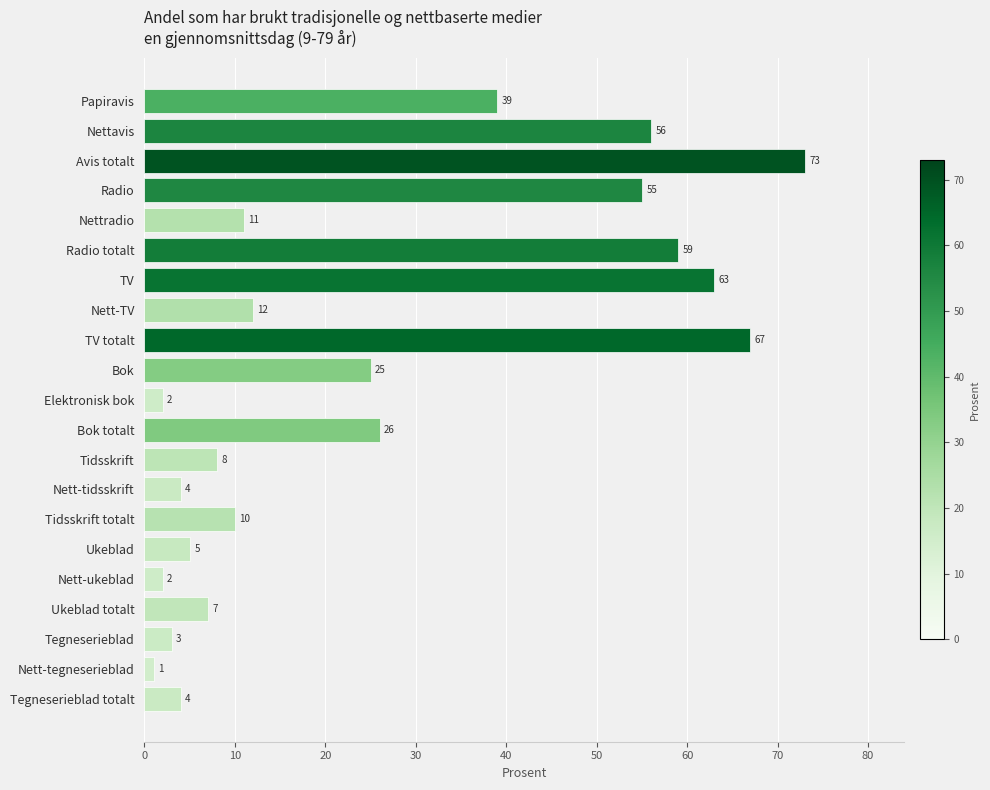

Which has a higher value, Nettavis or Tegneserieblad totalt?

Nettavis